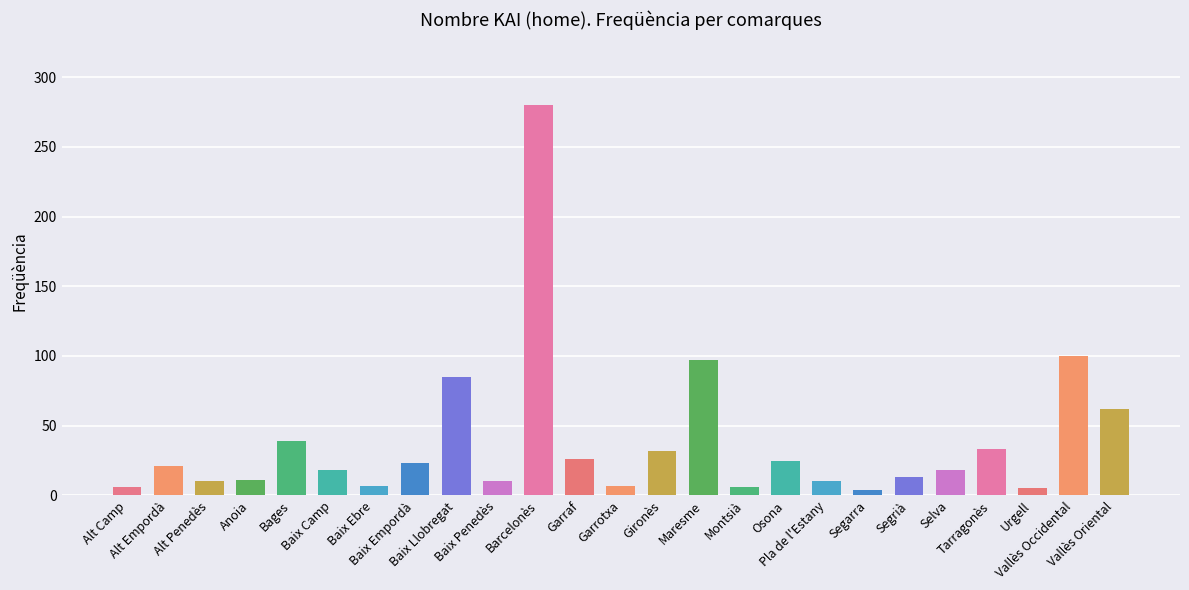

At which label does the data first exceed 18?

Alt Empordà